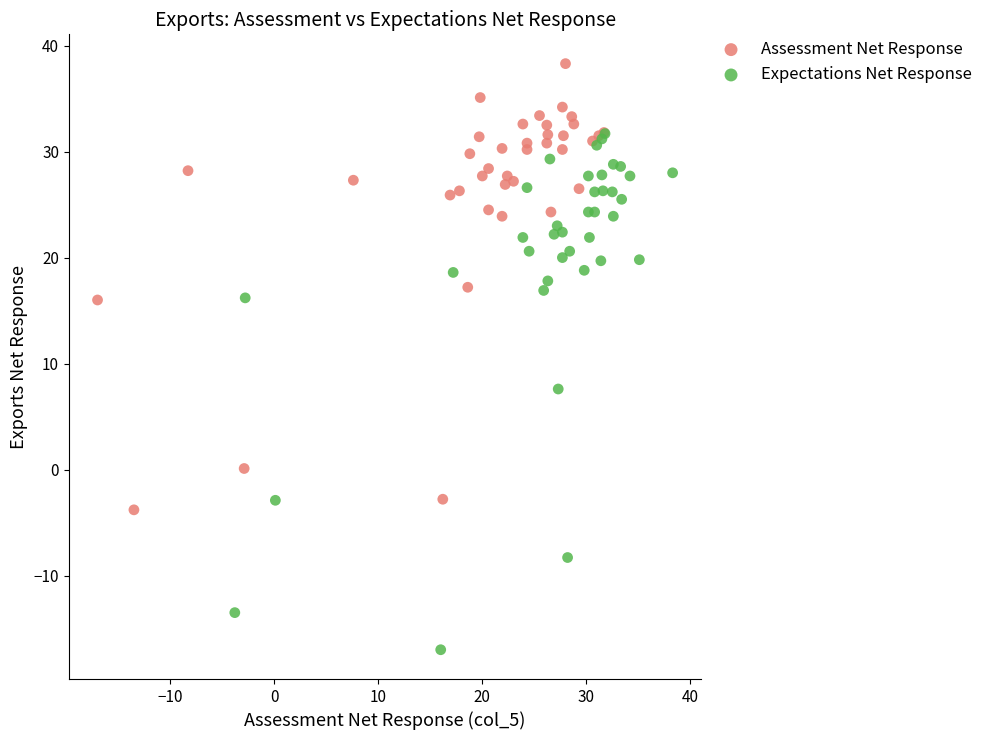

Which series has the largest Y range (max minus min)?

Expectations Net Response